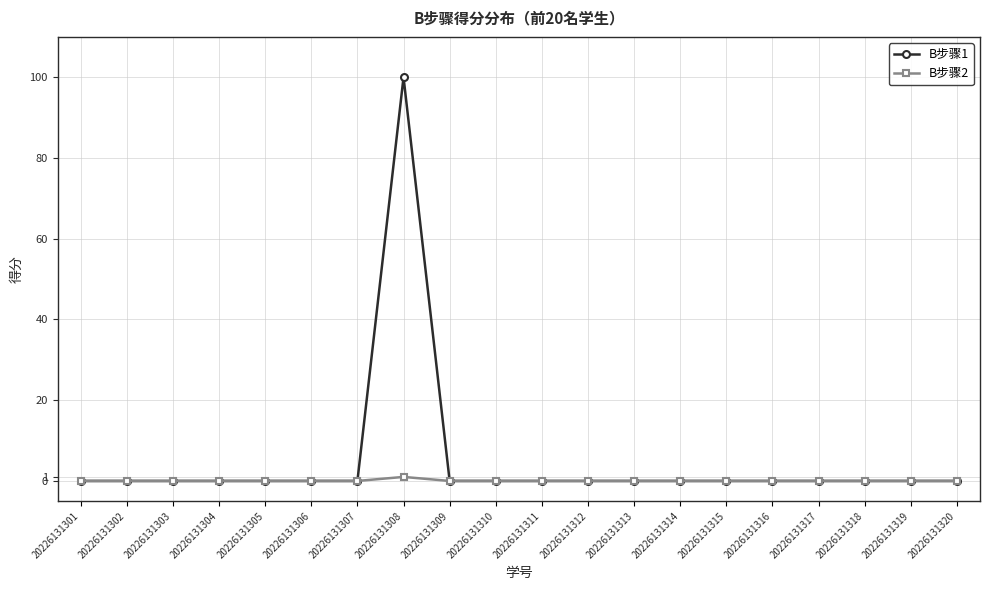

In B步骤1, how many points are higher than both neighbors (excluding endpoints)?

1